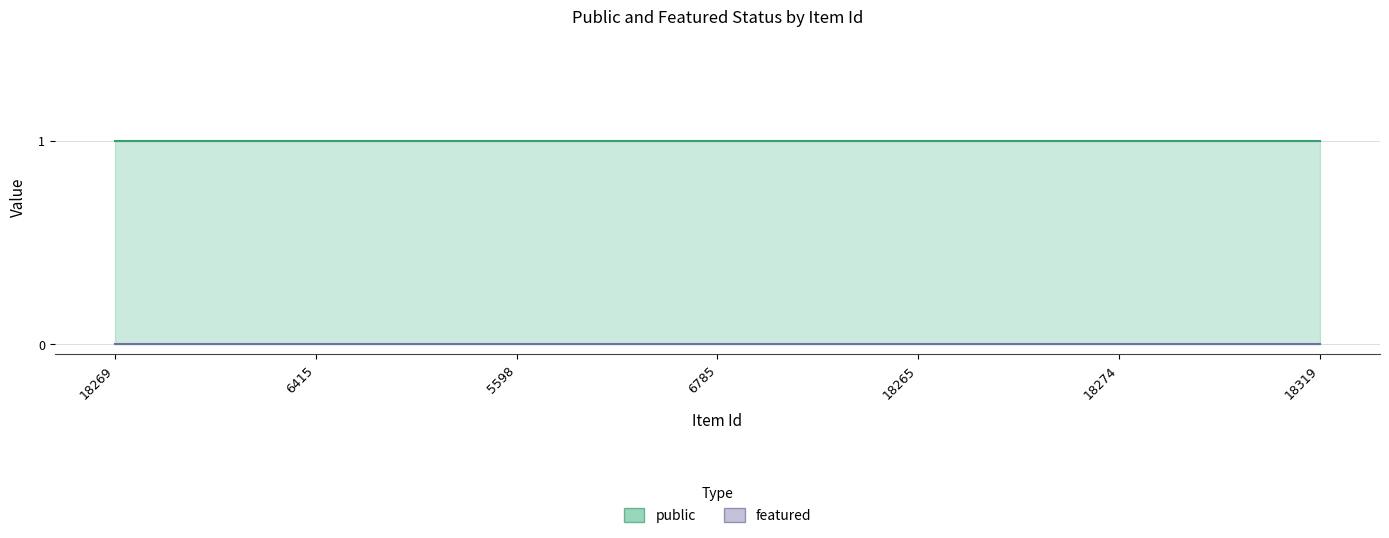

What is the maximum value shown in the chart?

1